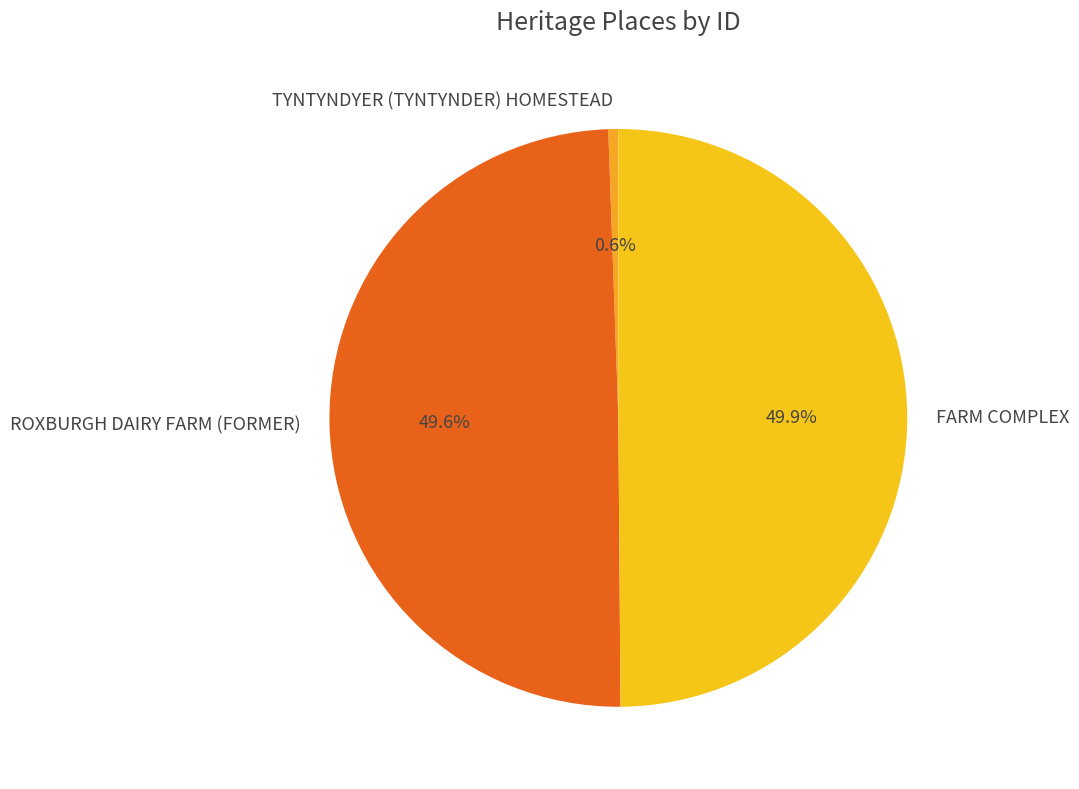

True or false: TYNTYNDYER (TYNTYNDER) HOMESTEAD accounts for 11% of the total.

False